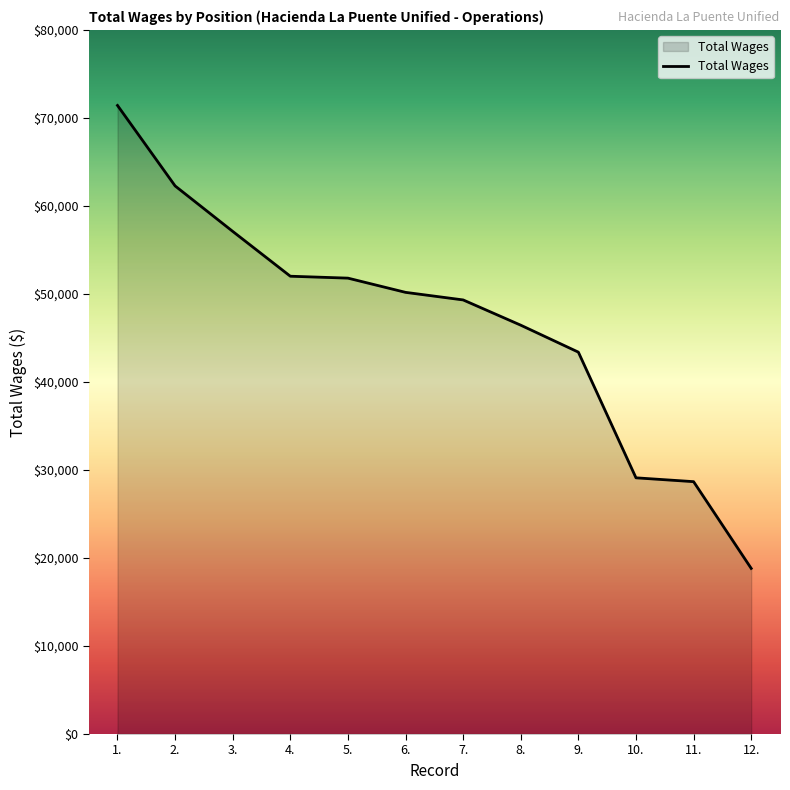

At which label does the data first exceed 50184?

1.